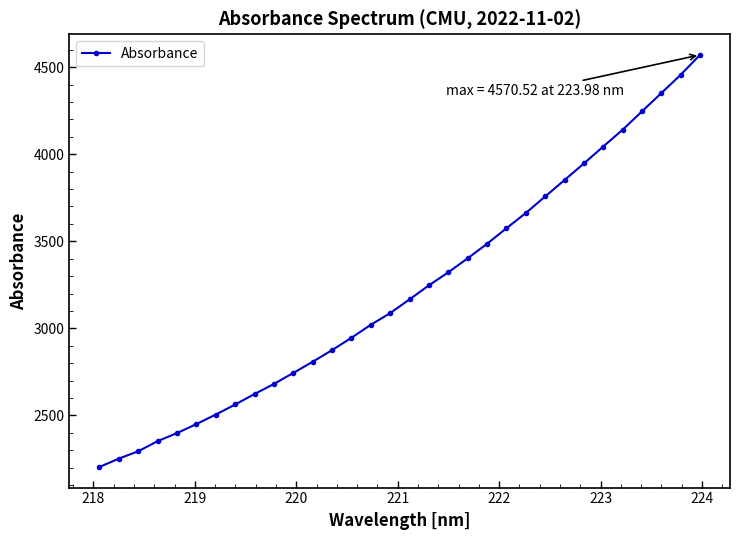

What is the value of the 32nd point from the left?

4570.5